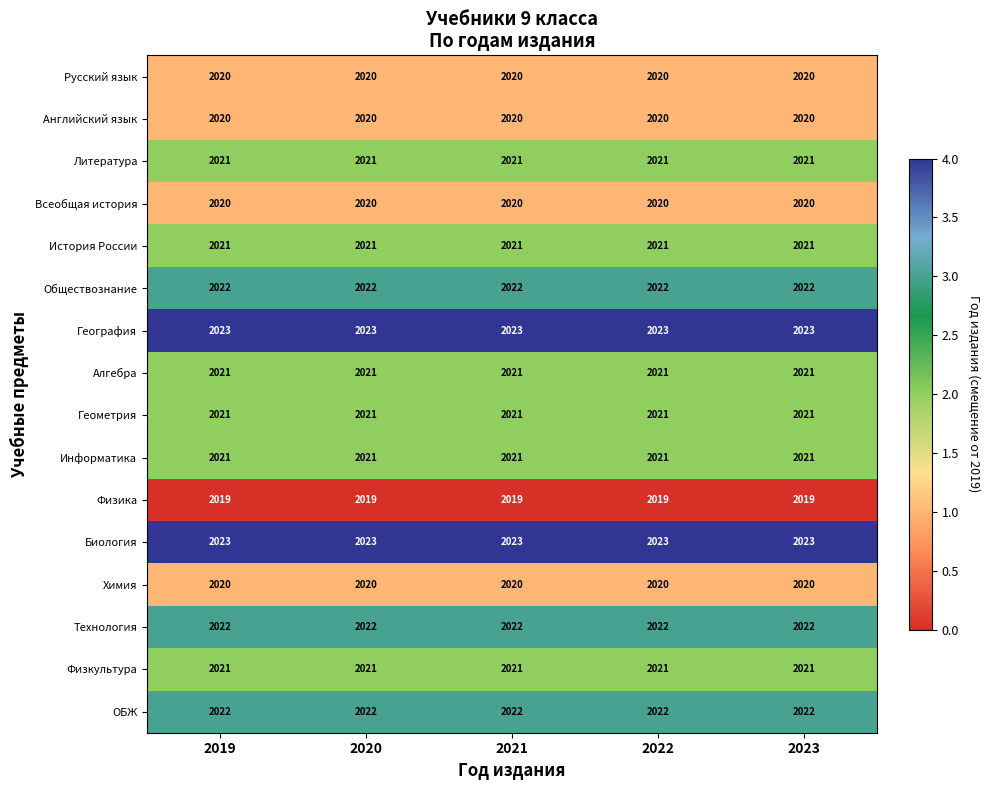

True or false: Русский язык has a value of 2020 at 2022.

True